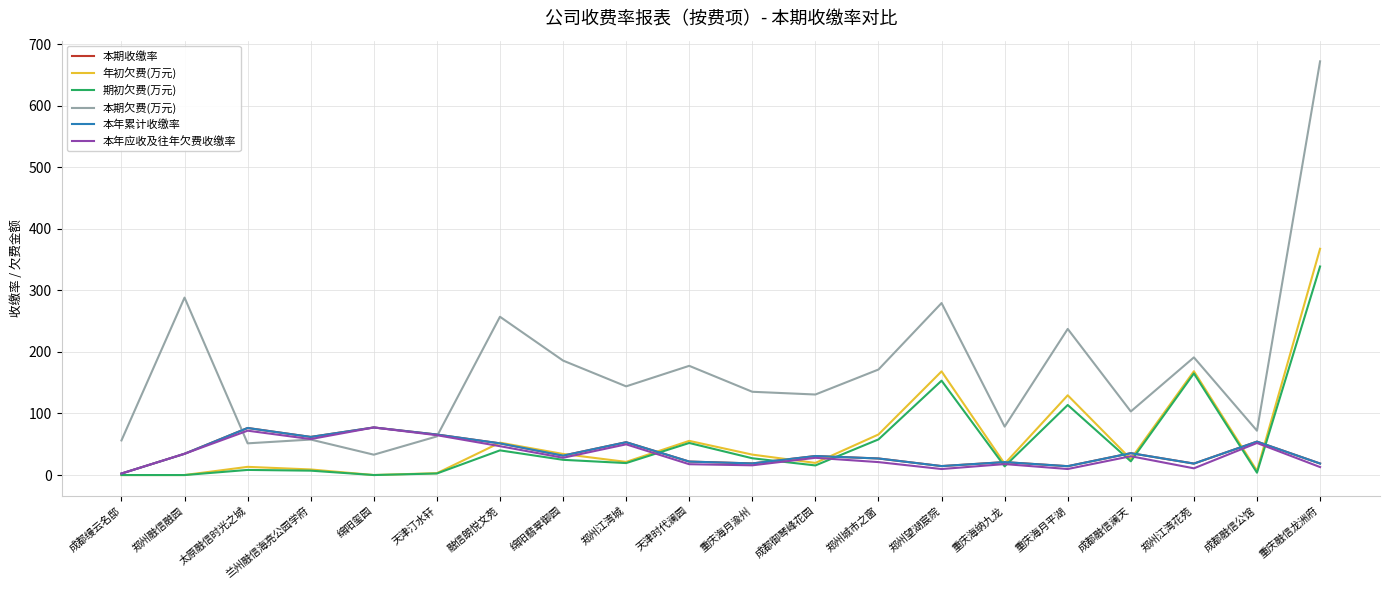

Which category has the lowest value across all series?

成都缦云名邸